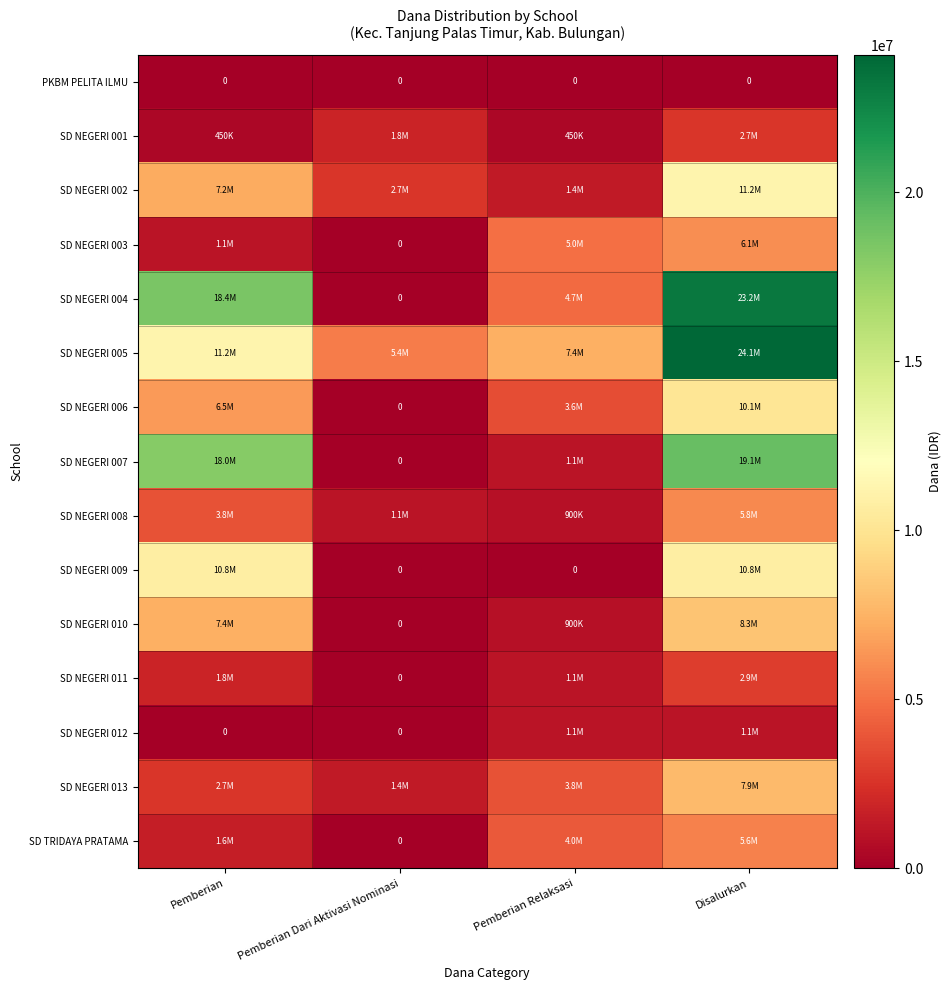

Is it true that PKBM PELITA ILMU equals 0 at Disalurkan?

True